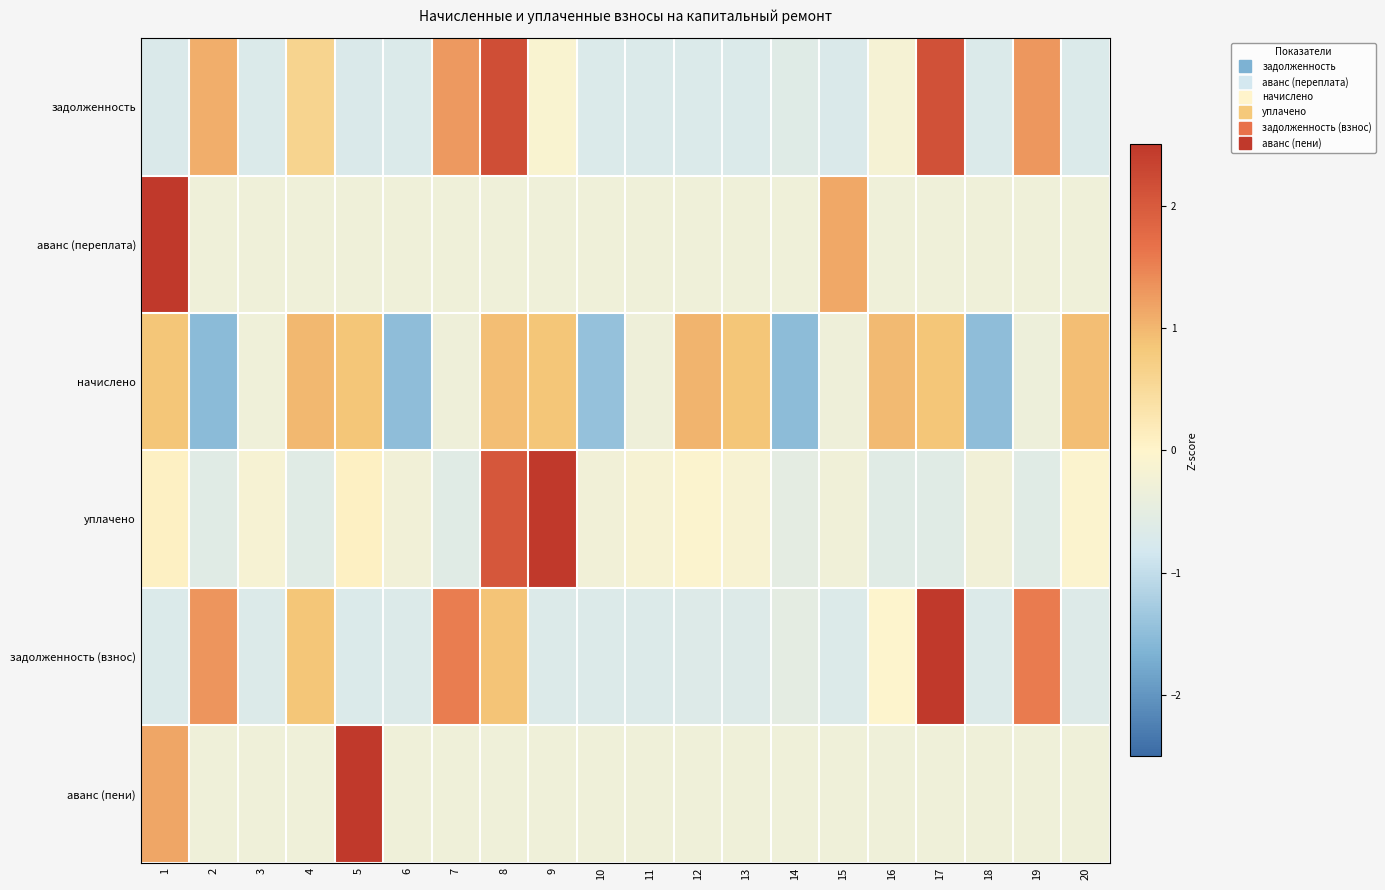

Which label corresponds to the largest value in the chart?

1